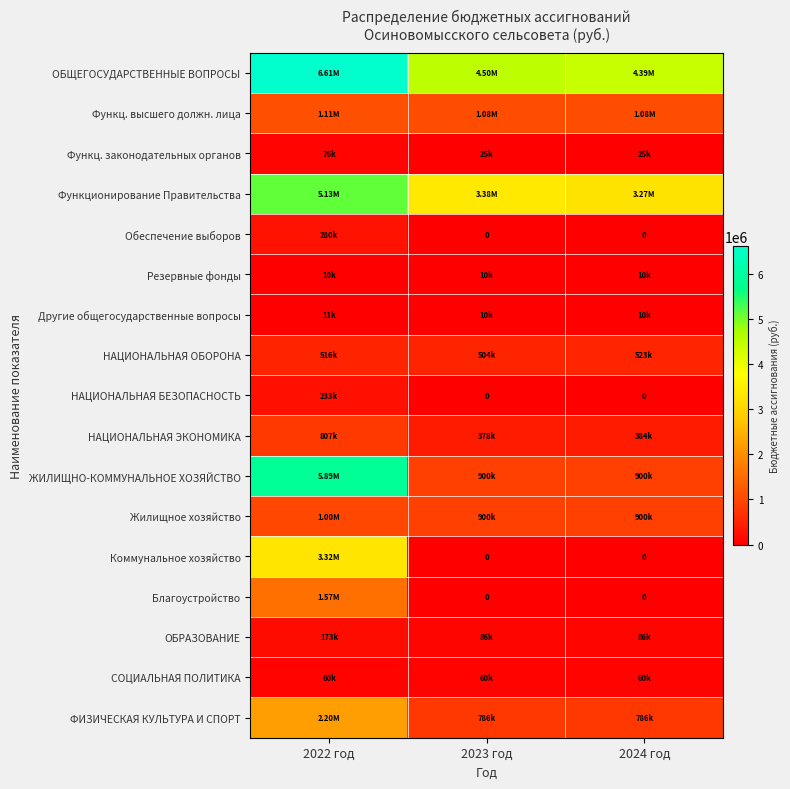

At which label does Коммунальное хозяйство reach its minimum?

2023 год